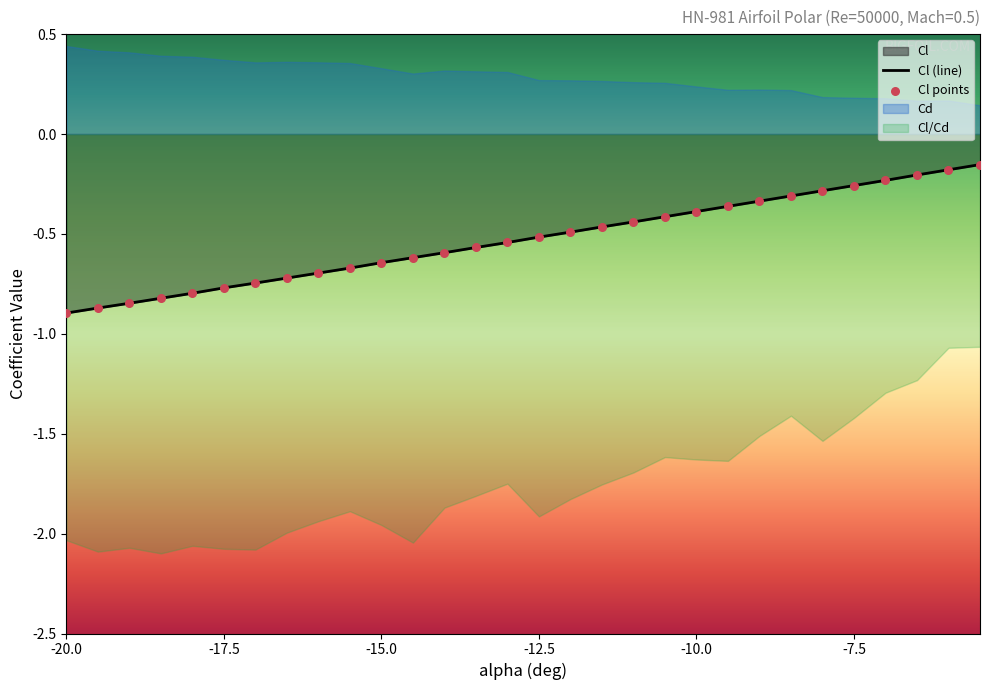

What is the total value across all series at -14?

-1.2